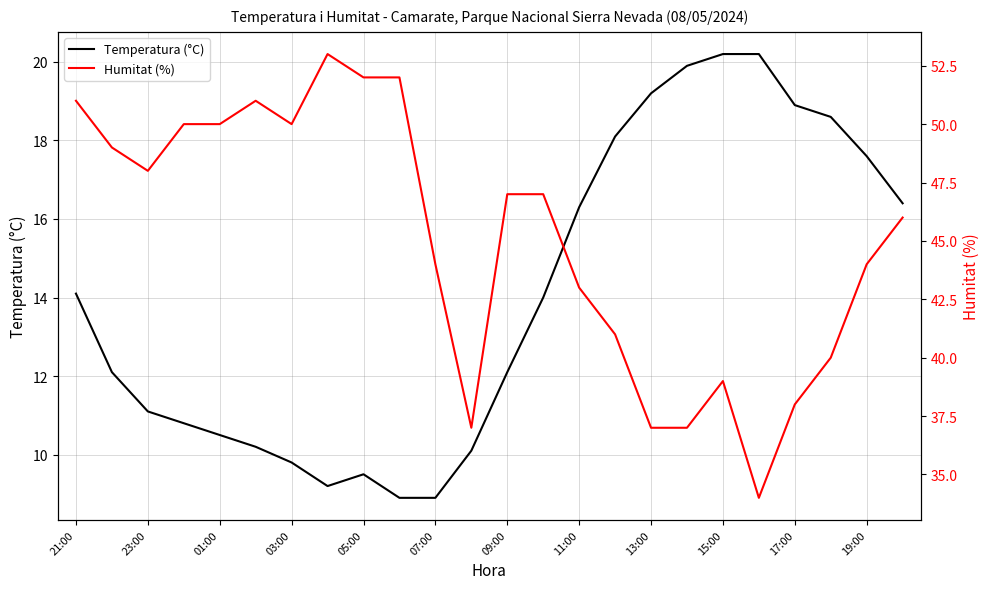

What is the lowest value of the Temperatura (°C) series?

8.9